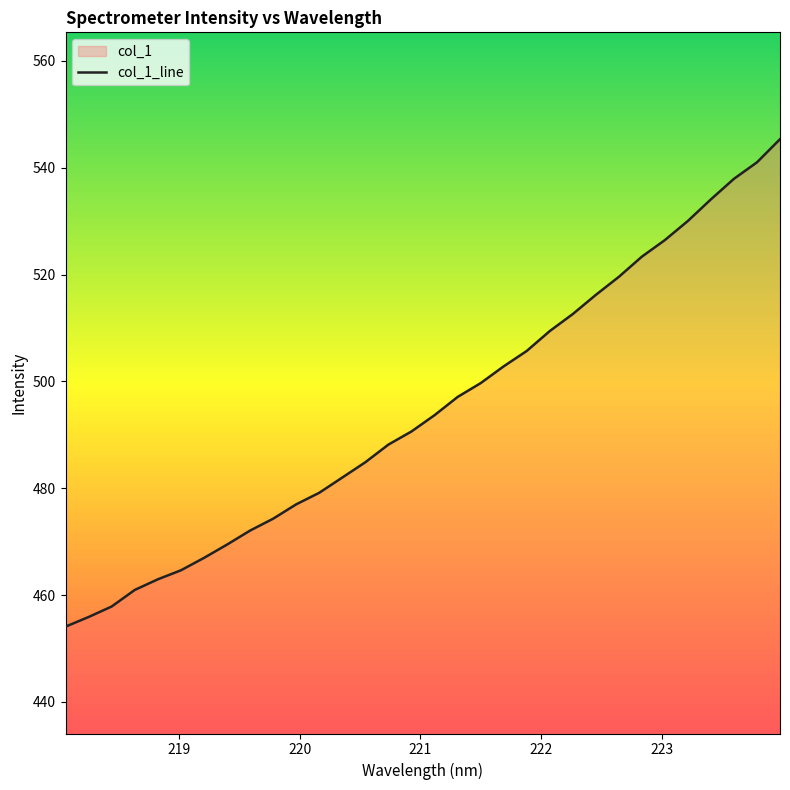

What is the difference between the maximum and minimum values?

91.2